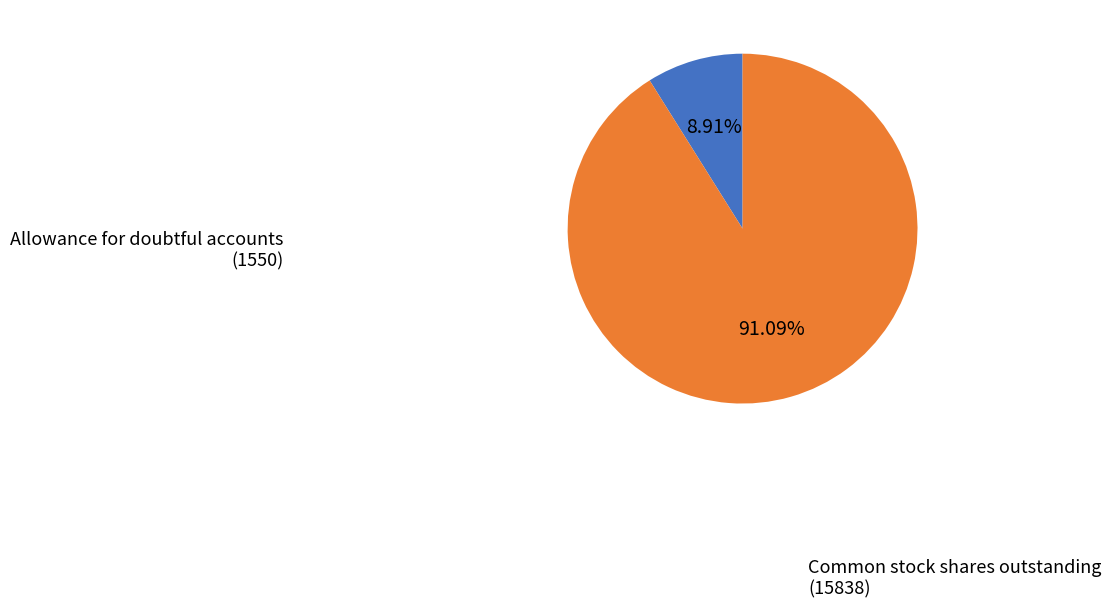

Does any single category account for the majority?

Yes